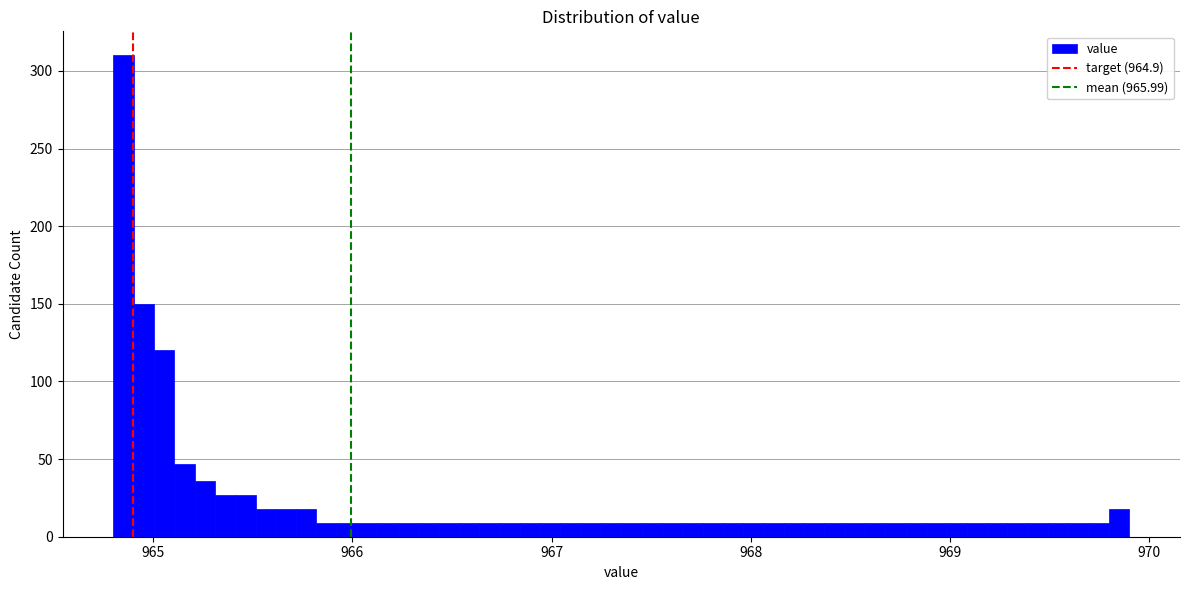

Around what value on the x-axis is the tallest bar? Give the approximate position of its centre, as read against the axis.

964.9